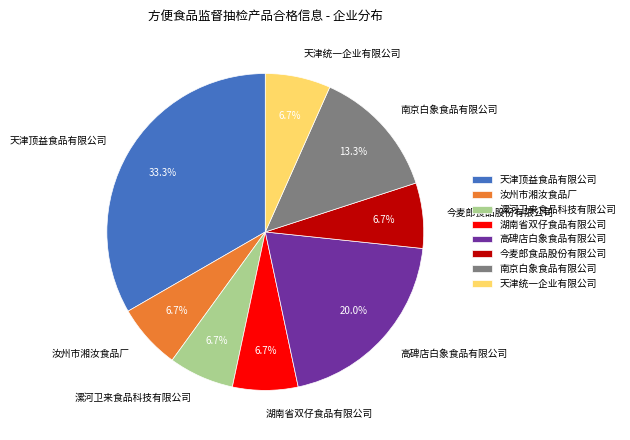

To the nearest percent, what is the average slice percentage?

12%